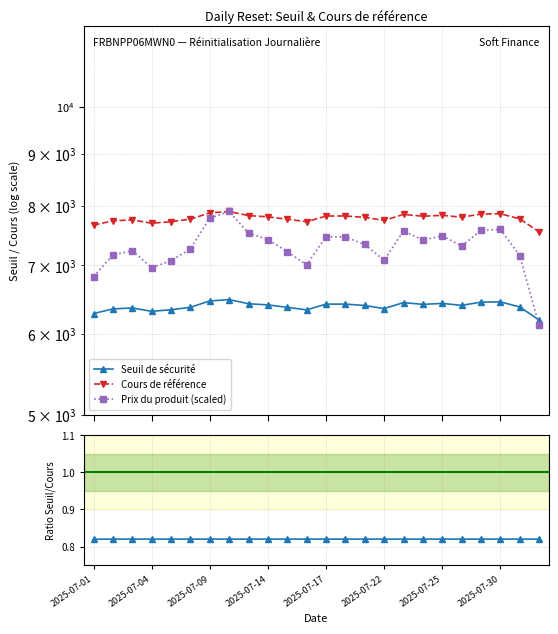

Does the chart have visible grid lines?

Yes